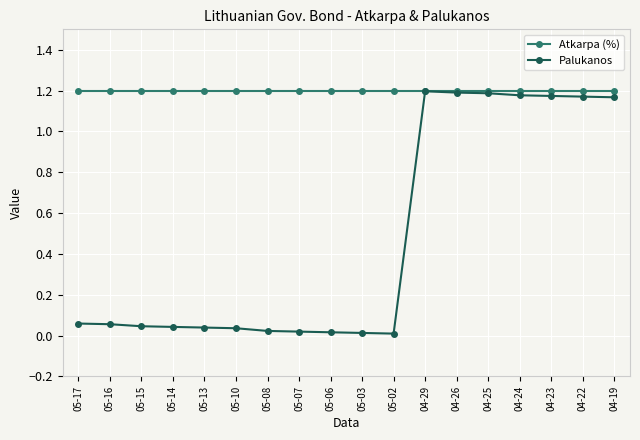

Which series has the largest total across all categories?

Atkarpa (%)